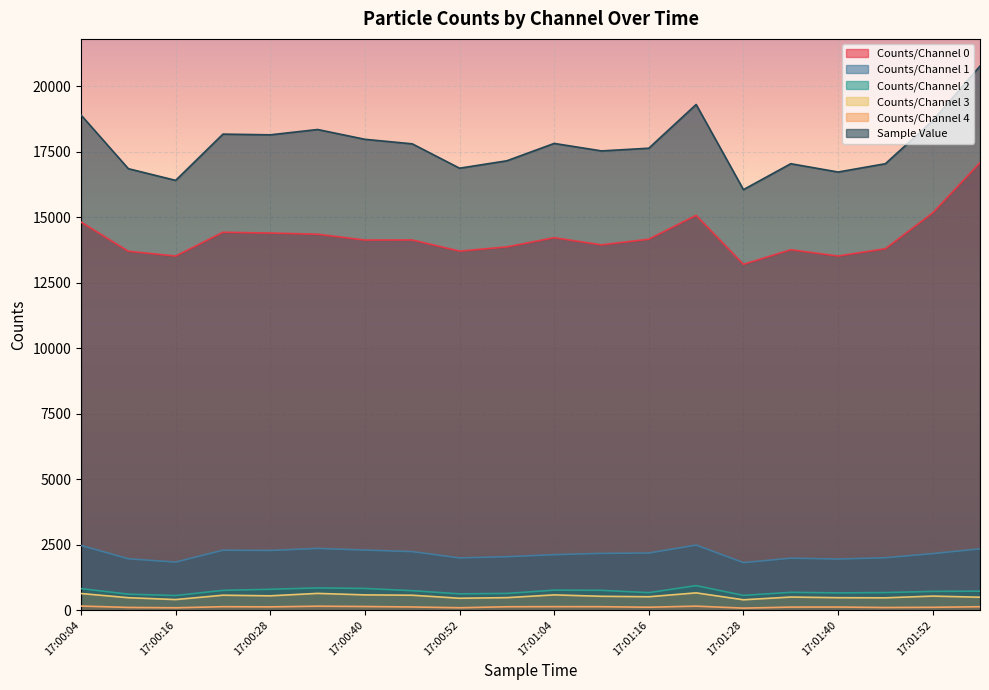

List the series in order of their peak value, highest first.

Sample Value, Counts/Channel 0, Counts/Channel 1, Counts/Channel 2, Counts/Channel 3, Counts/Channel 4